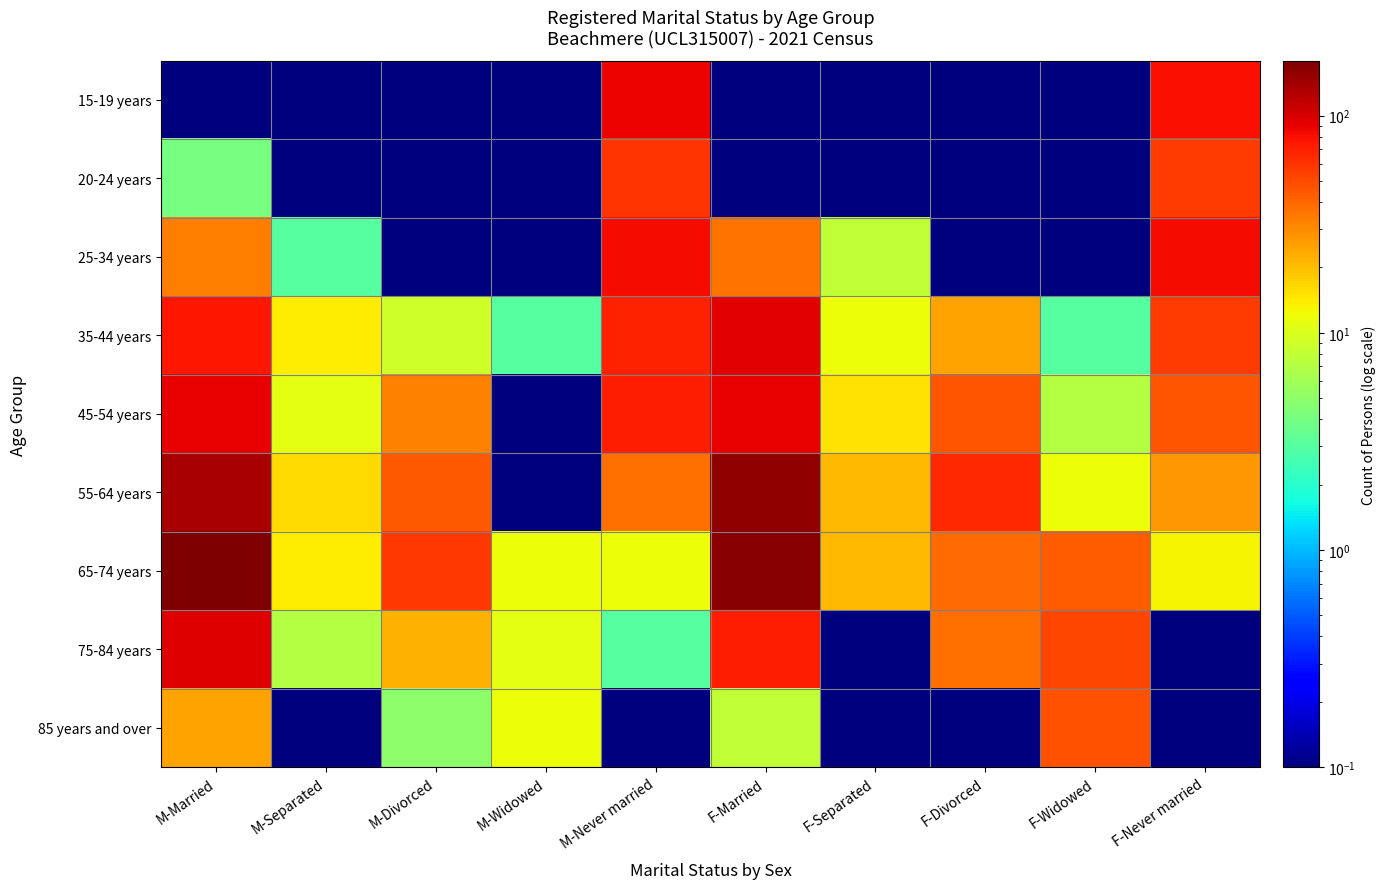

Rank the series by their maximum value, from lowest to highest.

85 years and over, 20-24 years, 25-34 years, 15-19 years, 45-54 years, 35-44 years, 75-84 years, 55-64 years, 65-74 years